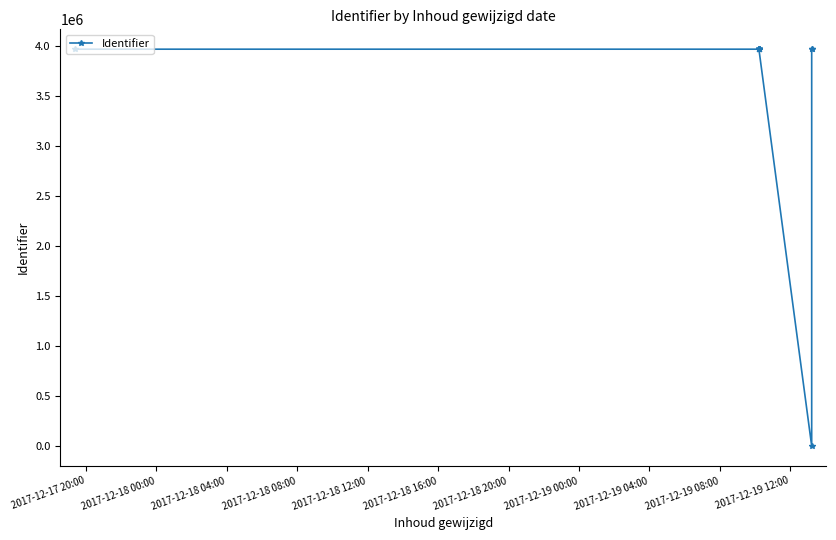

What is the change in value from 2017-12-18 08:00 to 2017-12-19 08:00?

+16